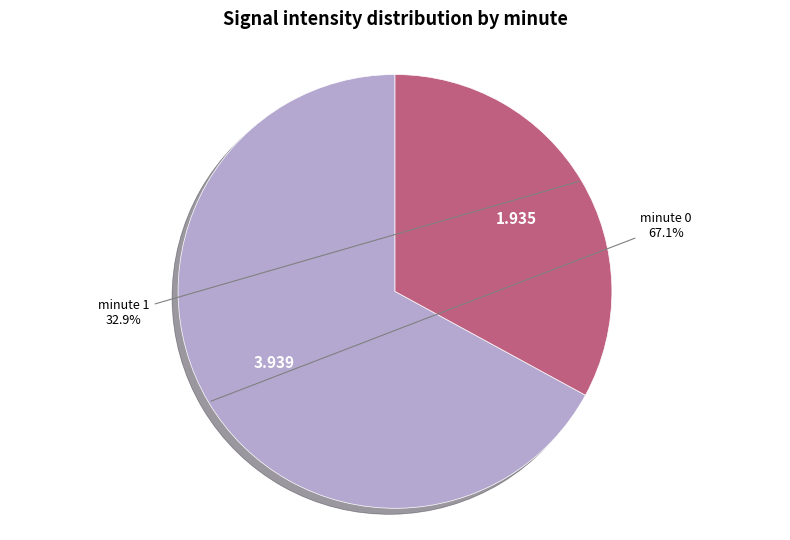

Is there any slice that represents more than half of the pie?

Yes